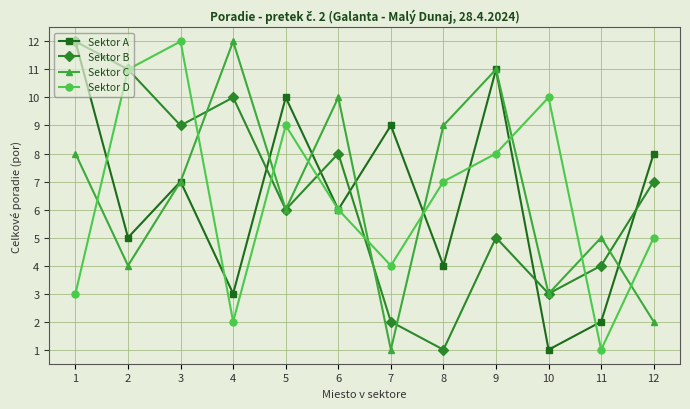

How many data points does each series have?

12